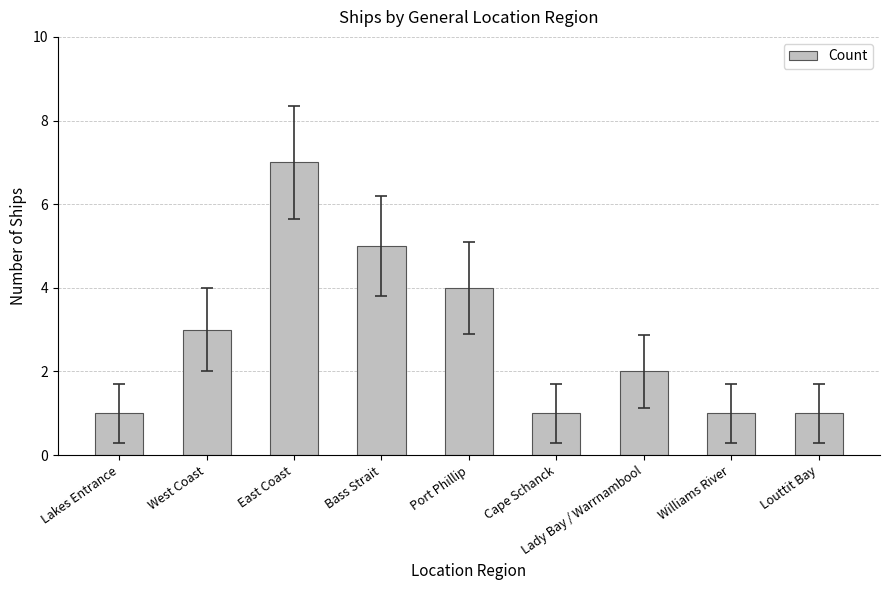

What is the maximum value shown in the chart?

7